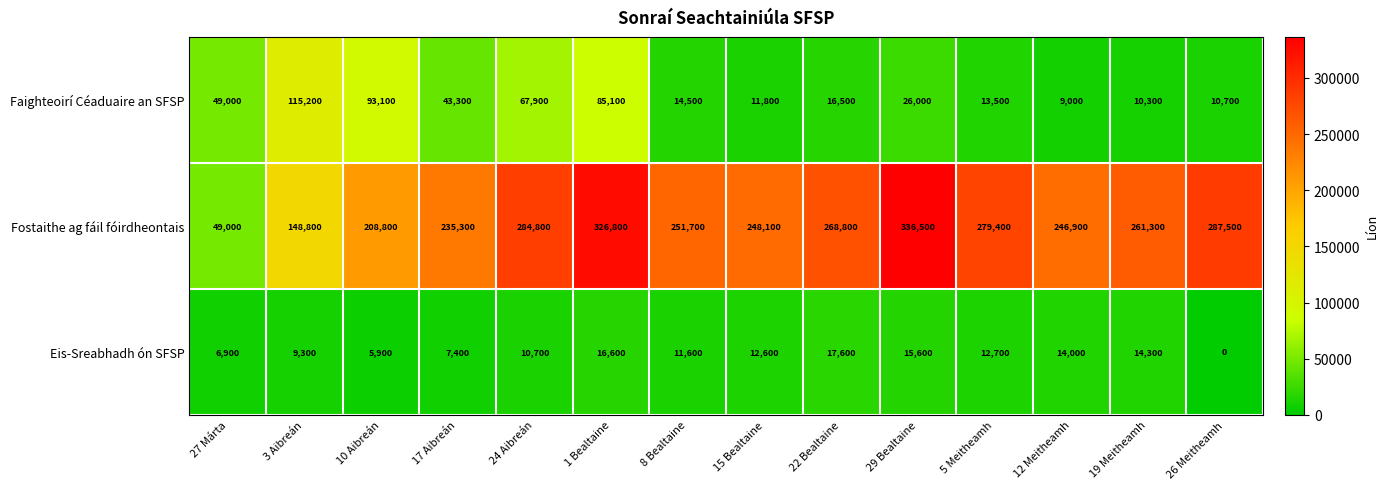

What is the difference between the maximum and second lowest values in the Faighteoirí Céaduaire an SFSP series?

104900